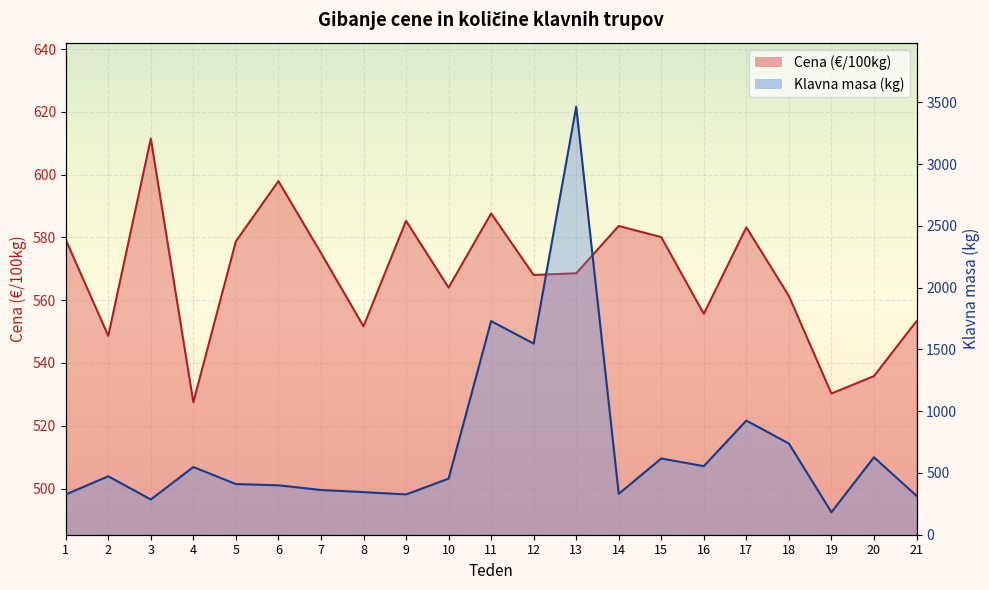

At which category is the sum across all series the highest?

13